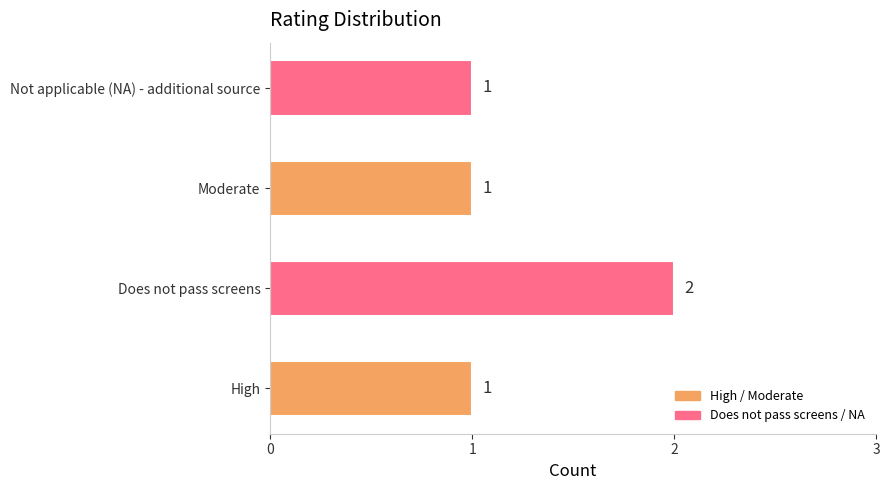

The chart shows a value of 0 at High. True or false?

False